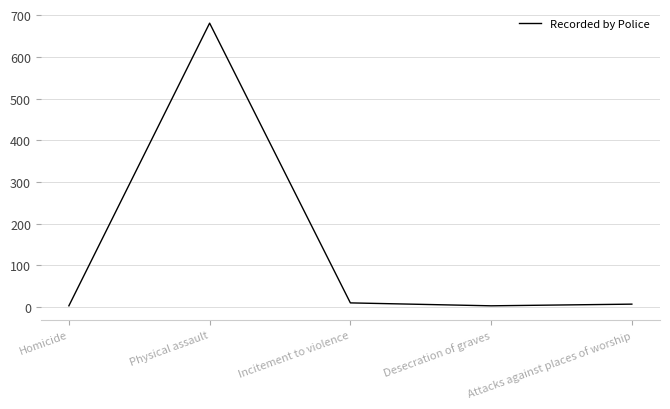

At which category does the chart reach its peak across all series?

Physical assault